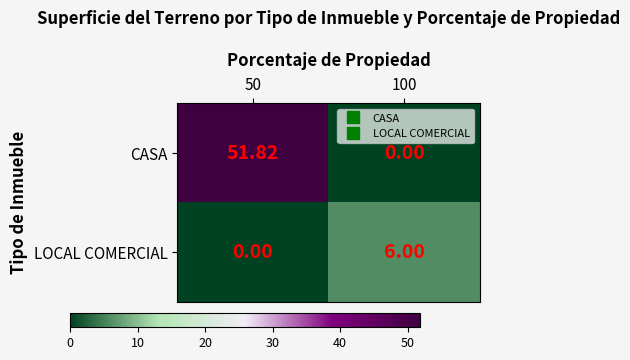

Which series has the widest spread of values?

CASA